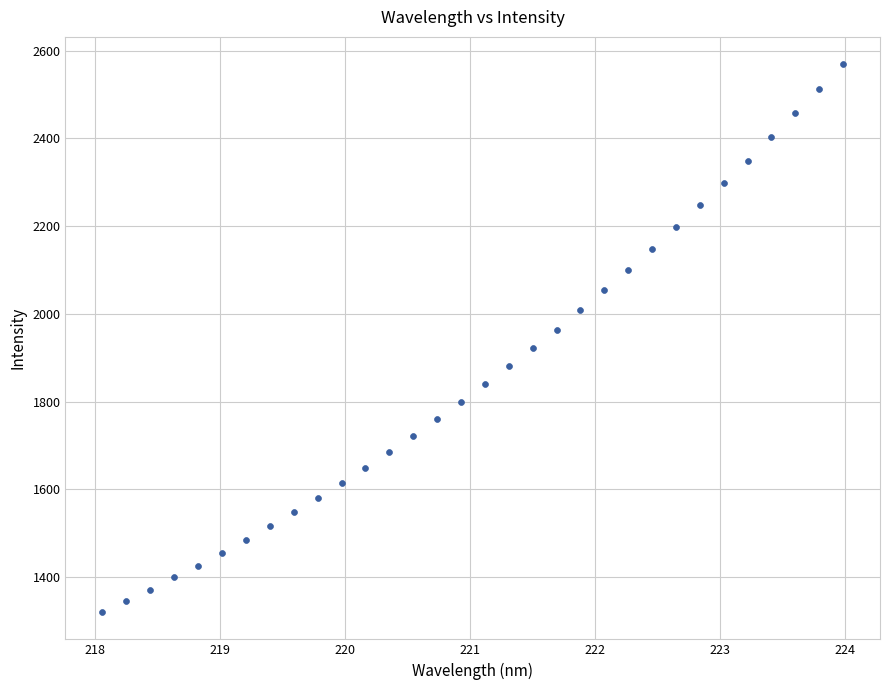

What is the range of Y values (max minus min)?

1247.8